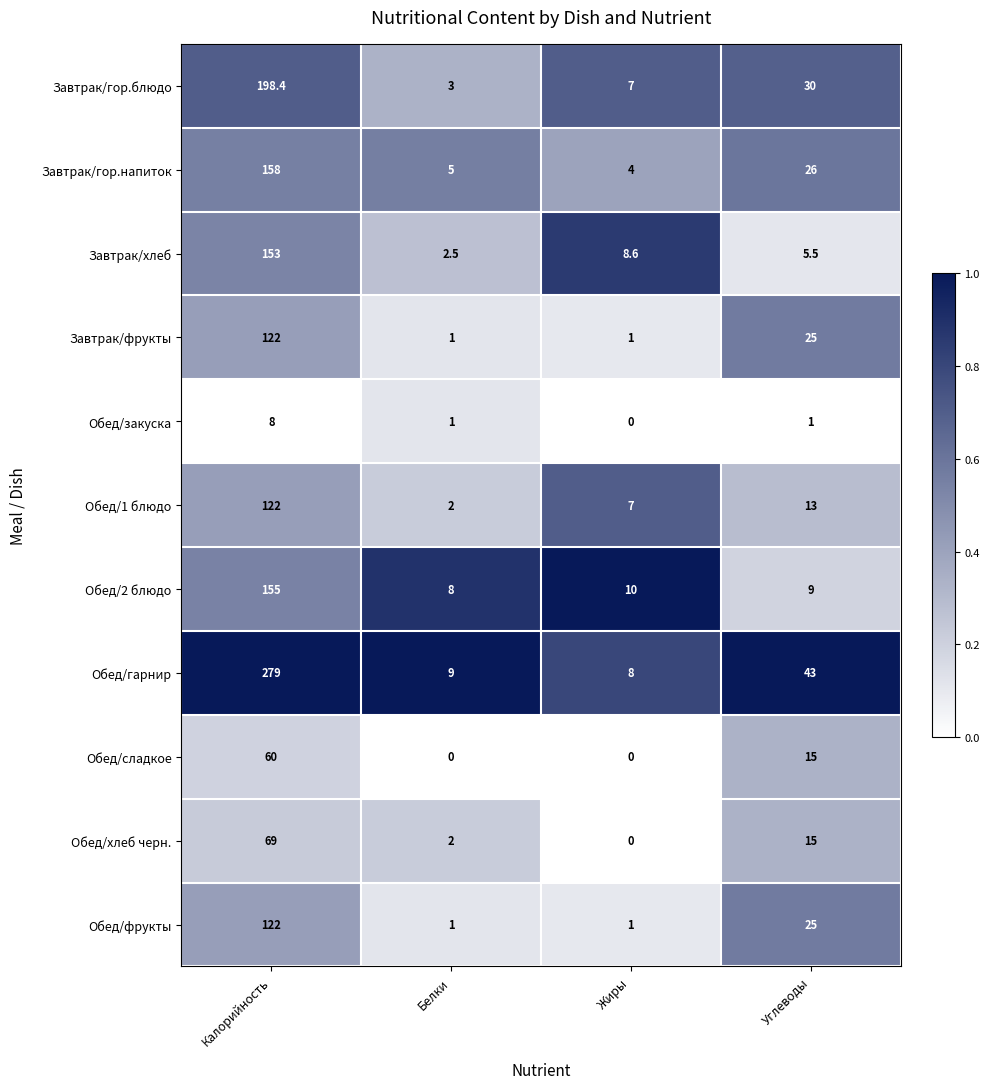

What is the difference between the highest and lowest values at Калорийность?

271.0